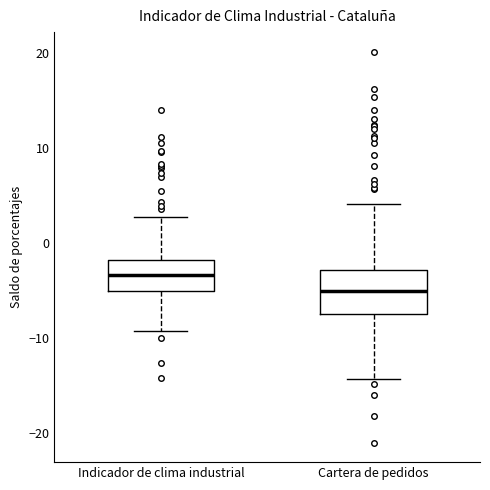

Where does the upper whisker of the box for Cartera de pedidos end on the y-axis? The values are not printed on the chart, so give them approximately, as read against the axis.

4